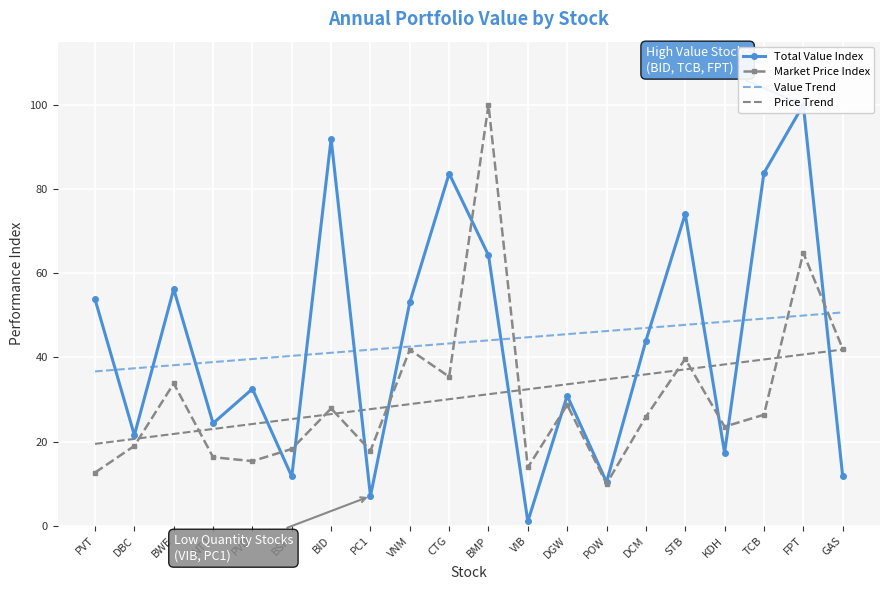

What is the spread (max minus min) of values at BMP?

68.7